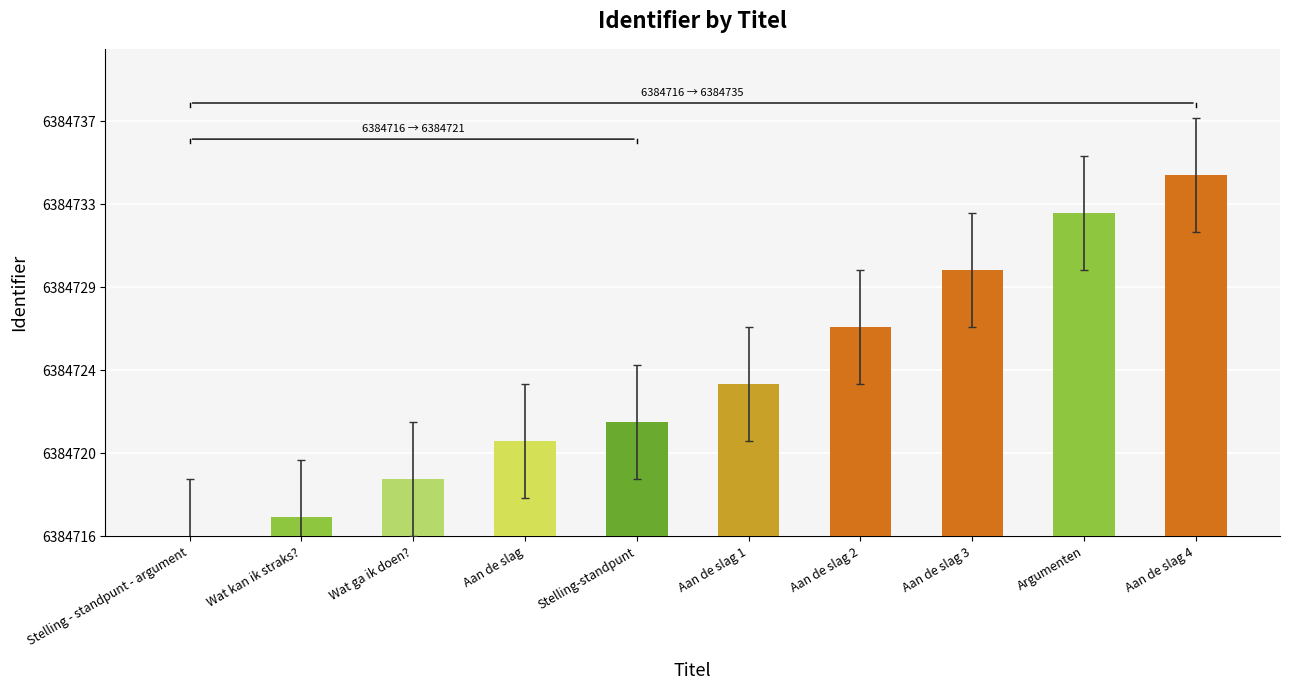

Are the bars grouped side by side (vs. stacked)?

No